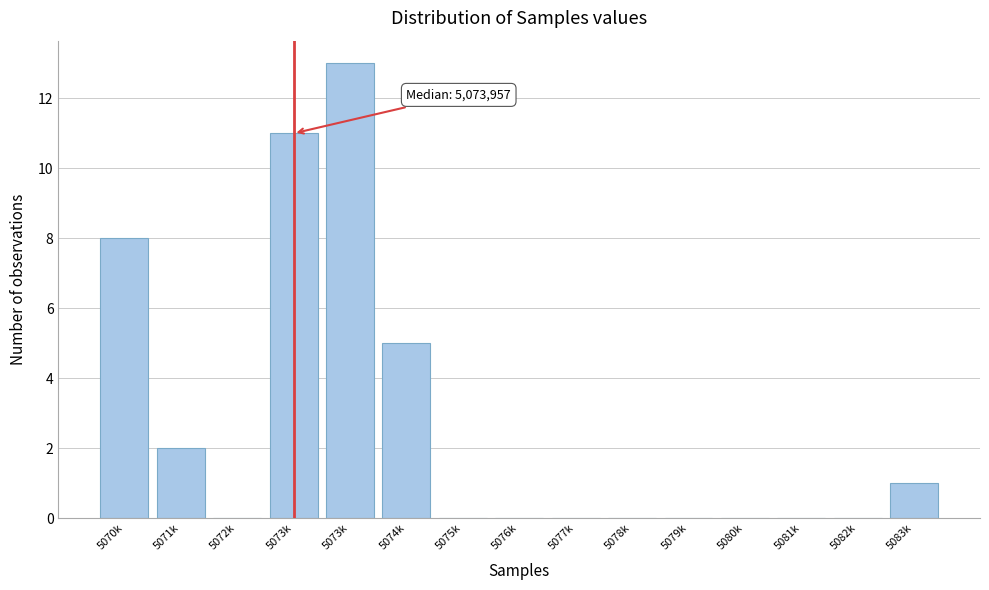

Are the bars horizontal?

No